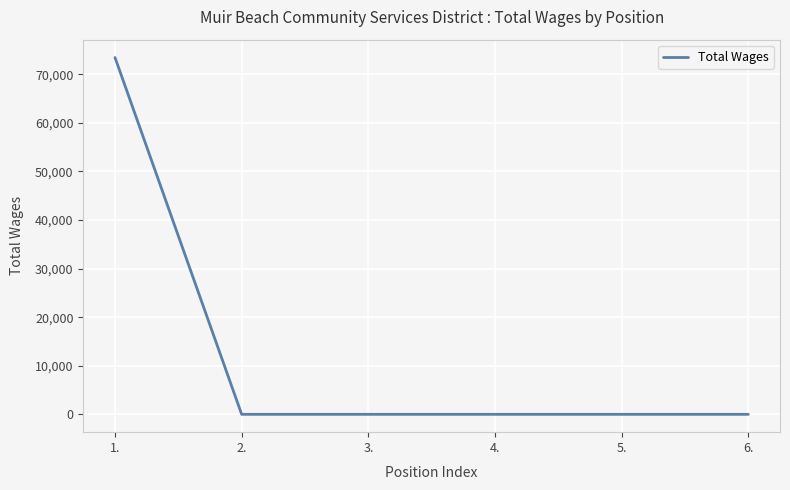

Between 1. and 6., which is larger?

1.